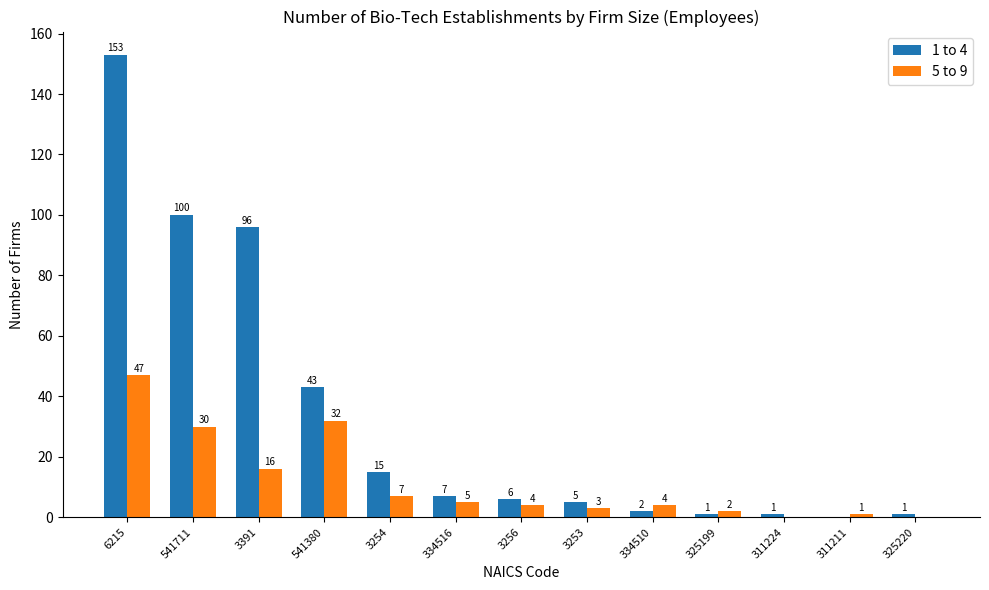

Count the number of data series in this chart.

2